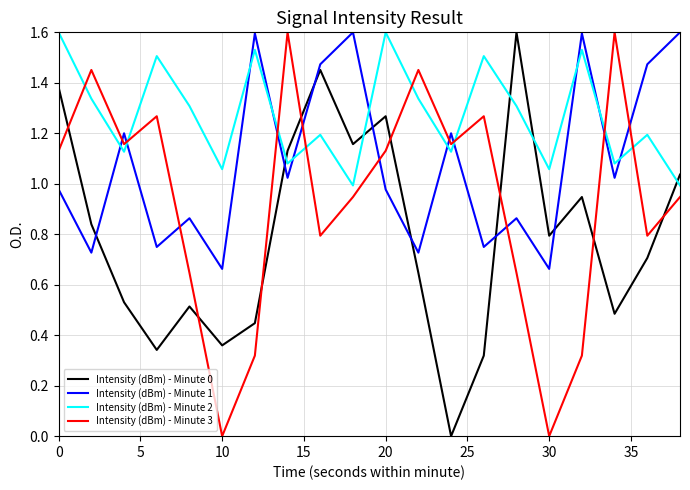

Rank the series by their average value, from highest to lowest.

Intensity (dBm) - Minute 2, Intensity (dBm) - Minute 1, Intensity (dBm) - Minute 3, Intensity (dBm) - Minute 0